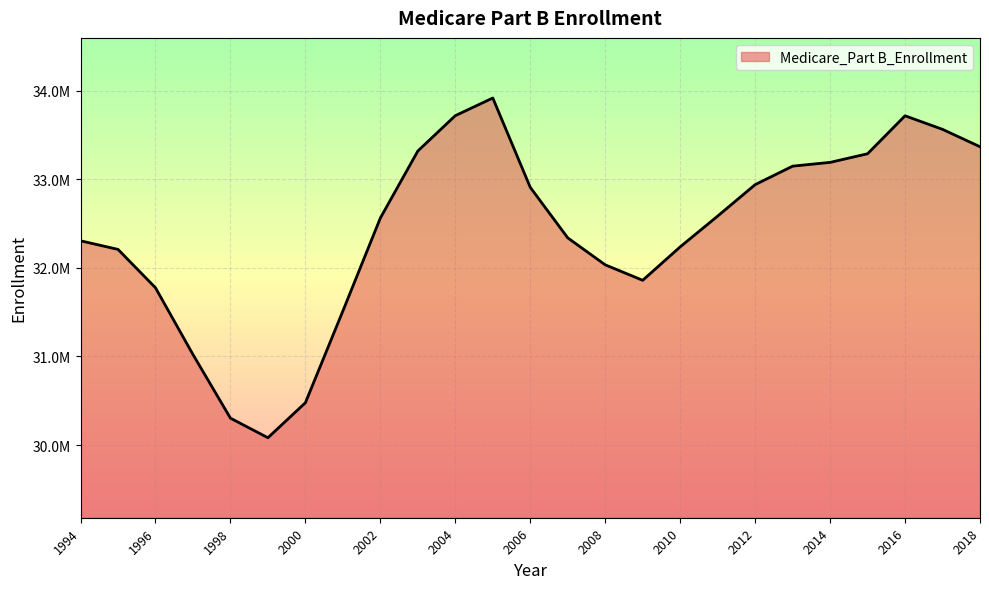

What is the smallest value displayed?

30083000